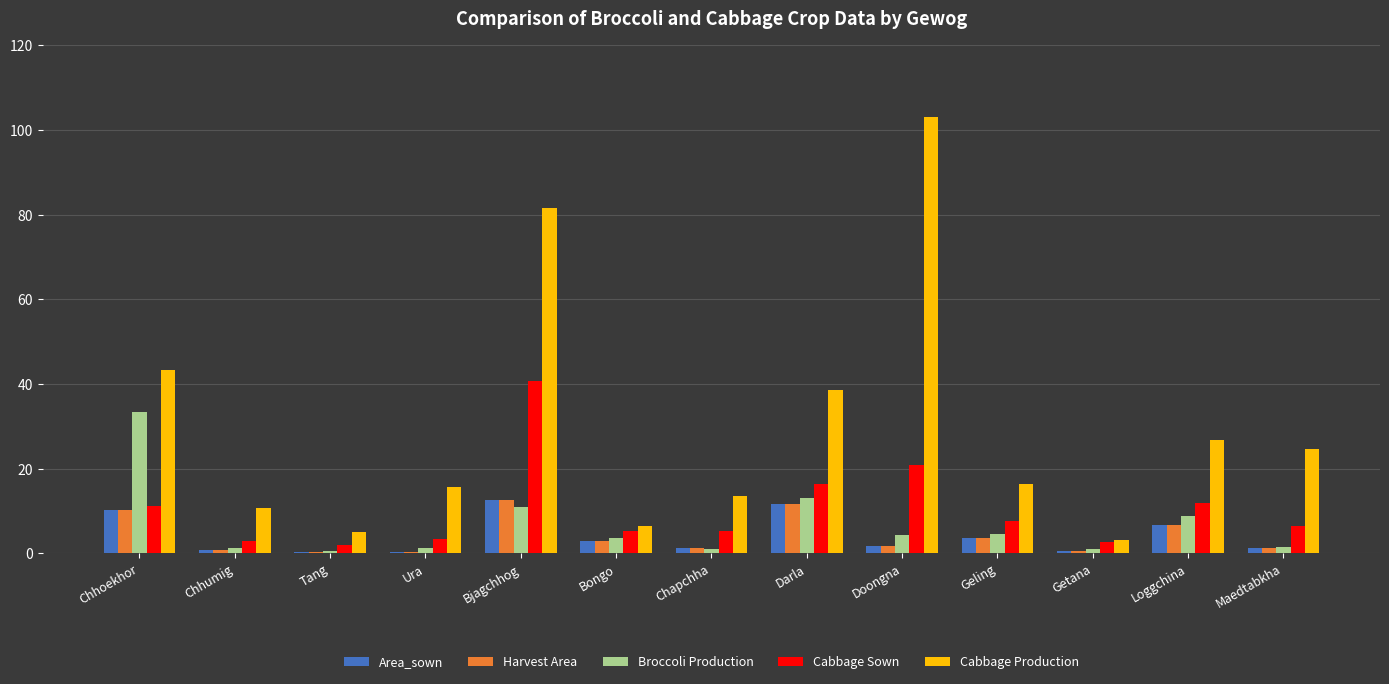

How many distinct data groups are displayed?

5